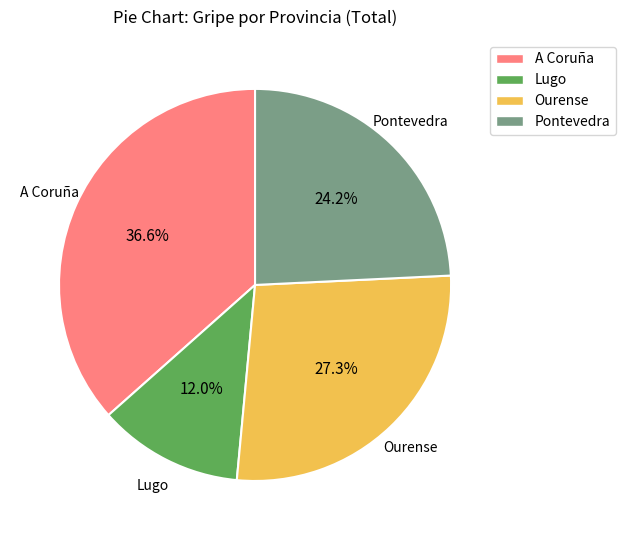

How many segments does this pie chart have?

4